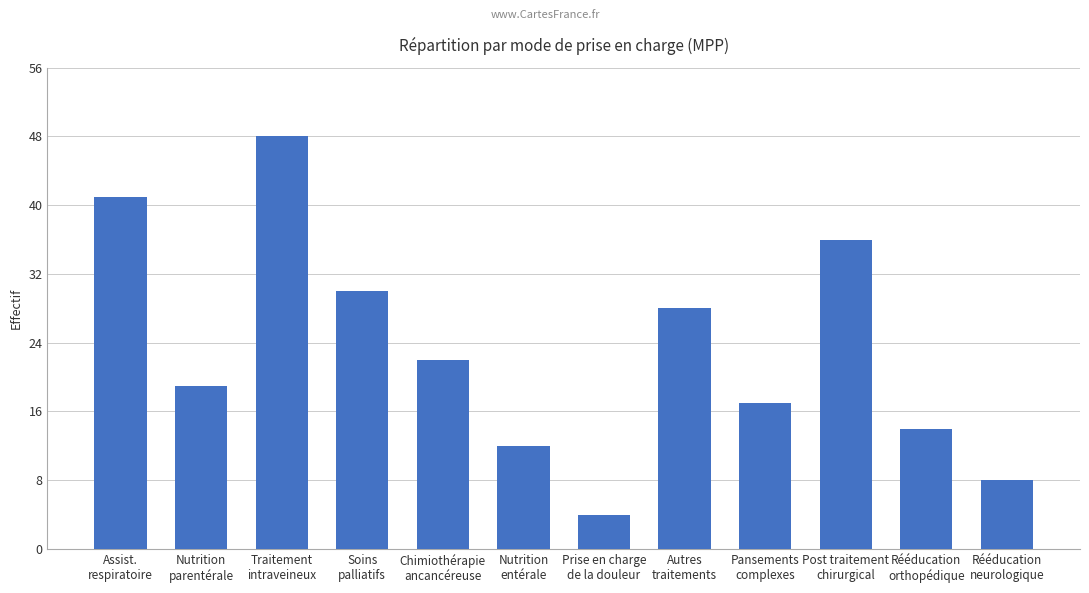

What is the change in value from Nutrition
parentérale to Nutrition
entérale?

-7